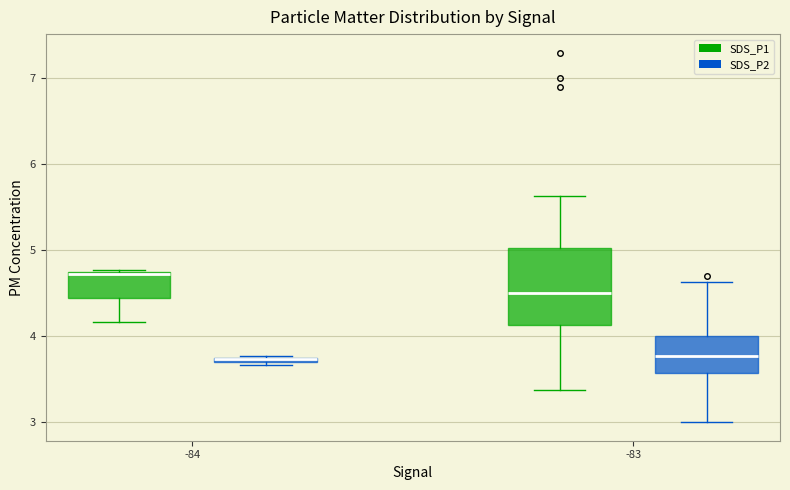

Which box is the tallest, from its lower edge to its upper edge?

-83 (SDS_P1)